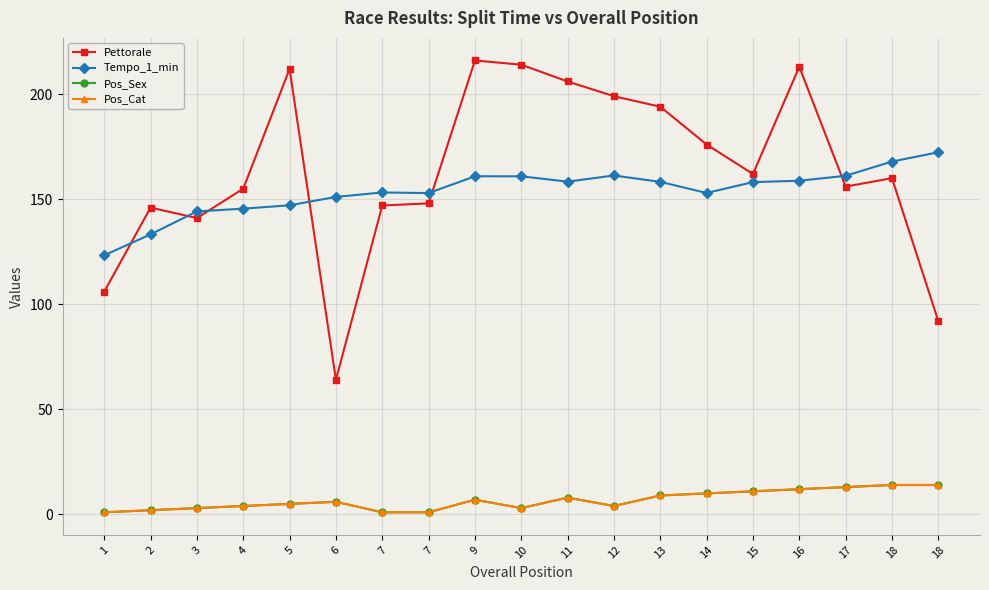

Reading left to right, list all the values displayed in this chart.

Pettorale: 1=106.0	2=146.0	3=141.0	4=155.0	5=212.0	6=64.0	7=147.0	7=148.0	9=216.0	10=214.0	11=206.0	12=199.0	13=194.0	14=176.0	15=162.0	16=213.0	17=156.0	18=160.0	18=92.0
Tempo_1_min: 1=123.3	2=133.3	3=144.2	4=145.5	5=147.1	6=151.1	7=153.2	7=152.9	9=160.9	10=160.9	11=158.3	12=161.3	13=158.2	14=152.9	15=158.1	16=158.8	17=161.1	18=167.9	18=172.3
Pos_Sex: 1=1.0	2=2.0	3=3.0	4=4.0	5=5.0	6=6.0	7=1.0	7=1.0	9=7.0	10=3.0	11=8.0	12=4.0	13=9.0	14=10.0	15=11.0	16=12.0	17=13.0	18=14.0	18=14.0
Pos_Cat: 1=1.0	2=2.0	3=3.0	4=4.0	5=5.0	6=6.0	7=1.0	7=1.0	9=7.0	10=3.0	11=8.0	12=4.0	13=9.0	14=10.0	15=11.0	16=12.0	17=13.0	18=14.0	18=14.0